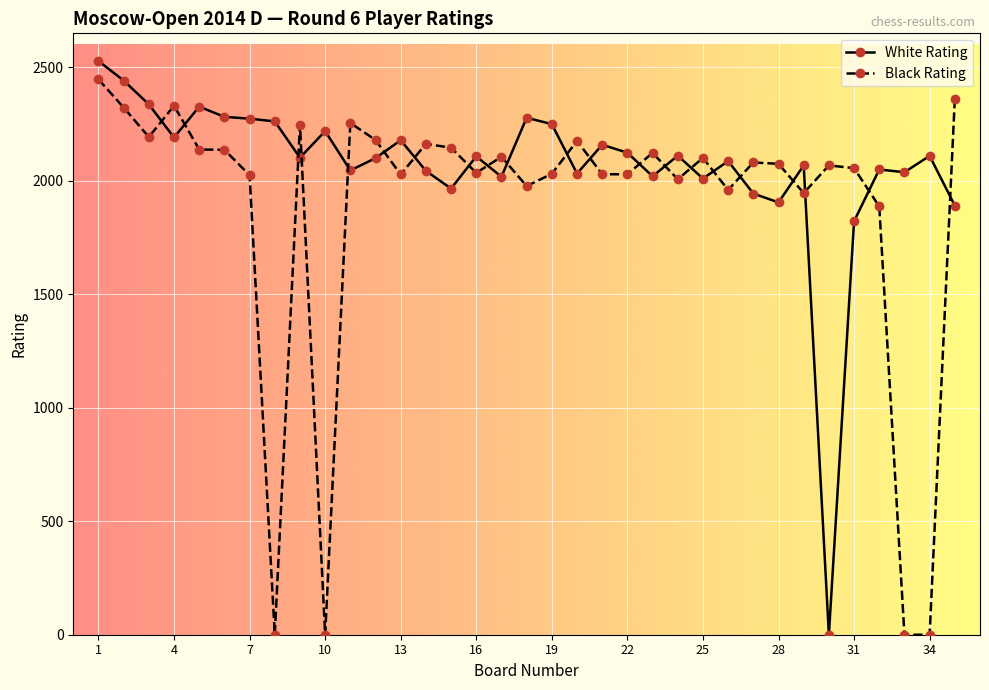

True or false: White Rating has more than 1 interior local peaks.

True